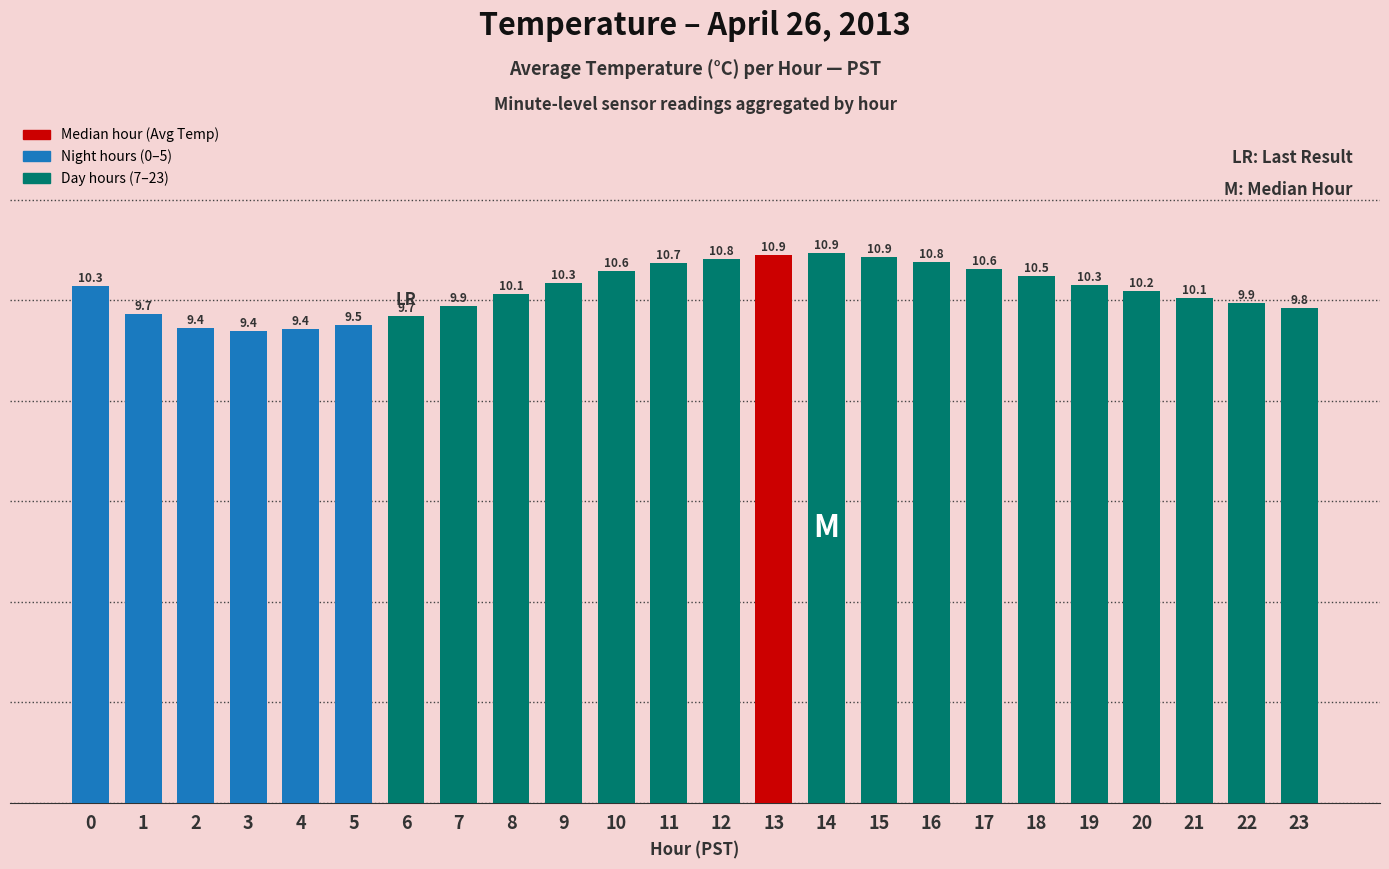

Which category has the highest value across all series?

14